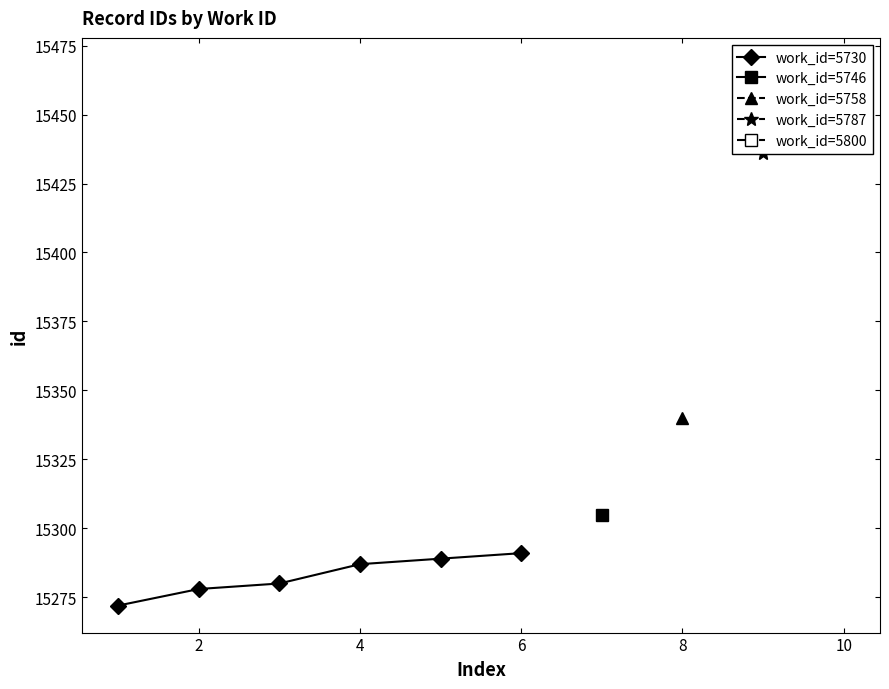

What is the value of the 3rd point from the left?

15280